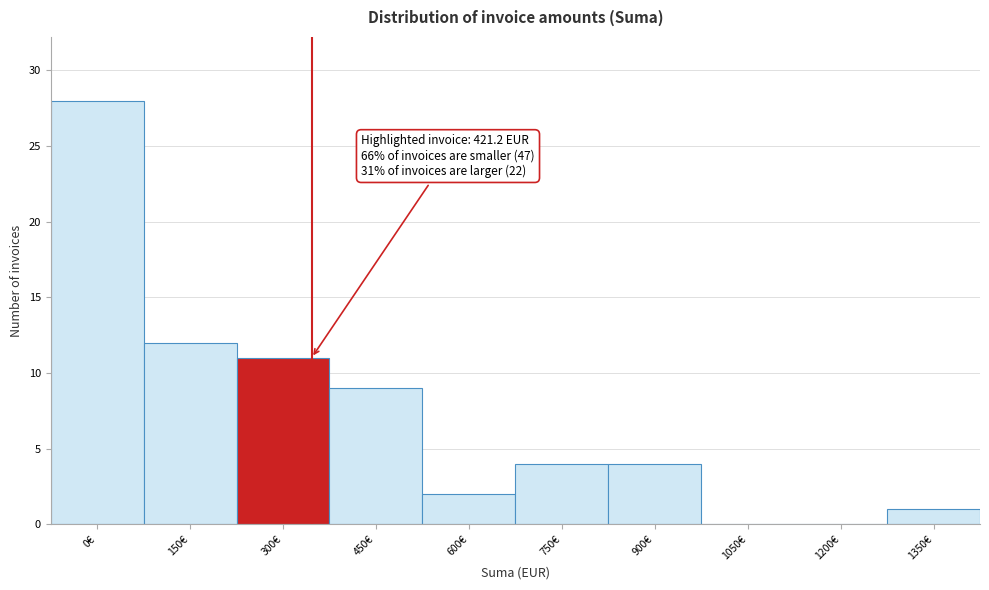

Reading left to right, transcribe all the data shown in this chart.

0€=28	150€=12	300€=11	450€=9	600€=2	750€=4	900€=4	1050€=0	1200€=0	1350€=1